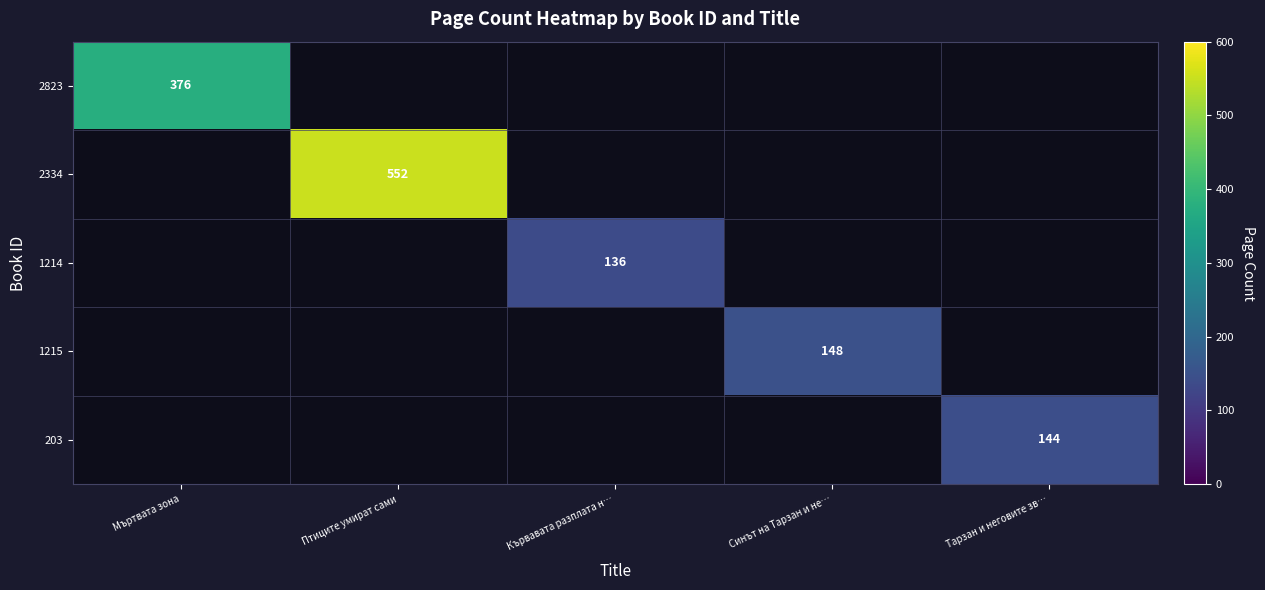

The value of 1215 at Синът на Тарзан и не… is 41. True or false?

False